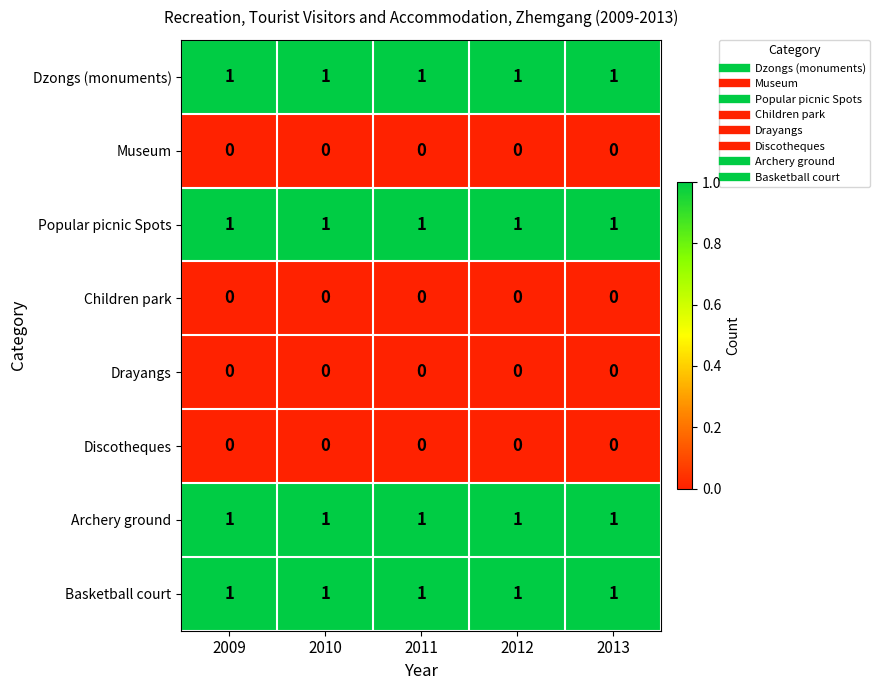

What is the total value across all series at 2010?

4